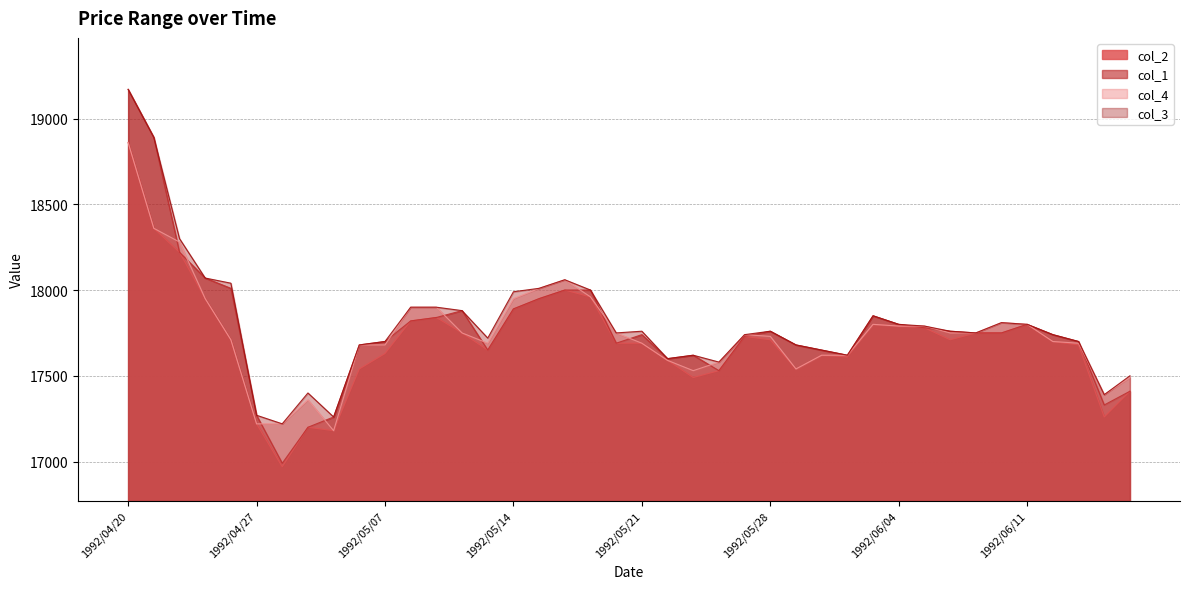

Reading right to left, what are all the values shown in this chart?

col_2: 1992/06/17=17410	1992/06/16=17260	1992/06/15=17680	1992/06/12=17700	1992/06/11=17800	1992/06/10=17750	1992/06/09=17750	1992/06/08=17710	1992/06/05=17780	1992/06/04=17790	1992/06/03=17800	1992/06/02=17610	1992/06/01=17620	1992/05/29=17540	1992/05/28=17710	1992/05/27=17730	1992/05/26=17530	1992/05/25=17490	1992/05/22=17590	1992/05/21=17690	1992/05/20=17690	1992/05/19=17960	1992/05/18=18000	1992/05/15=17950	1992/05/14=17890	1992/05/13=17650	1992/05/12=17750	1992/05/11=17840	1992/05/08=17820	1992/05/07=17630	1992/05/06=17540	1992/05/01=17180	1992/04/30=17200	1992/04/28=16970	1992/04/27=17220	1992/04/24=17710	1992/04/23=17950	1992/04/22=18220	1992/04/21=18360	1992/04/20=18860
col_1: 1992/06/17=17410	1992/06/16=17330	1992/06/15=17700	1992/06/12=17740	1992/06/11=17800	1992/06/10=17750	1992/06/09=17750	1992/06/08=17760	1992/06/05=17780	1992/06/04=17800	1992/06/03=17850	1992/06/02=17620	1992/06/01=17650	1992/05/29=17680	1992/05/28=17760	1992/05/27=17730	1992/05/26=17530	1992/05/25=17620	1992/05/22=17600	1992/05/21=17740	1992/05/20=17690	1992/05/19=18000	1992/05/18=18000	1992/05/15=17950	1992/05/14=17890	1992/05/13=17650	1992/05/12=17880	1992/05/11=17840	1992/05/08=17820	1992/05/07=17700	1992/05/06=17680	1992/05/01=17260	1992/04/30=17200	1992/04/28=16990	1992/04/27=17270	1992/04/24=18010	1992/04/23=18070	1992/04/22=18220	1992/04/21=18890	1992/04/20=19170
col_4: 1992/06/17=17490	1992/06/16=17390	1992/06/15=17690	1992/06/12=17700	1992/06/11=17800	1992/06/10=17810	1992/06/09=17750	1992/06/08=17750	1992/06/05=17790	1992/06/04=17790	1992/06/03=17800	1992/06/02=17620	1992/06/01=17620	1992/05/29=17540	1992/05/28=17730	1992/05/27=17740	1992/05/26=17580	1992/05/25=17530	1992/05/22=17590	1992/05/21=17690	1992/05/20=17750	1992/05/19=17960	1992/05/18=18060	1992/05/15=18010	1992/05/14=17950	1992/05/13=17690	1992/05/12=17750	1992/05/11=17900	1992/05/08=17900	1992/05/07=17680	1992/05/06=17680	1992/05/01=17180	1992/04/30=17360	1992/04/28=17220	1992/04/27=17220	1992/04/24=17710	1992/04/23=17950	1992/04/22=18280	1992/04/21=18360	1992/04/20=18860
col_3: 1992/06/17=17500	1992/06/16=17390	1992/06/15=17700	1992/06/12=17740	1992/06/11=17800	1992/06/10=17810	1992/06/09=17750	1992/06/08=17760	1992/06/05=17790	1992/06/04=17800	1992/06/03=17850	1992/06/02=17620	1992/06/01=17650	1992/05/29=17680	1992/05/28=17760	1992/05/27=17740	1992/05/26=17580	1992/05/25=17620	1992/05/22=17600	1992/05/21=17760	1992/05/20=17750	1992/05/19=18000	1992/05/18=18060	1992/05/15=18010	1992/05/14=17990	1992/05/13=17720	1992/05/12=17880	1992/05/11=17900	1992/05/08=17900	1992/05/07=17700	1992/05/06=17680	1992/05/01=17260	1992/04/30=17400	1992/04/28=17220	1992/04/27=17270	1992/04/24=18040	1992/04/23=18070	1992/04/22=18300	1992/04/21=18890	1992/04/20=19170